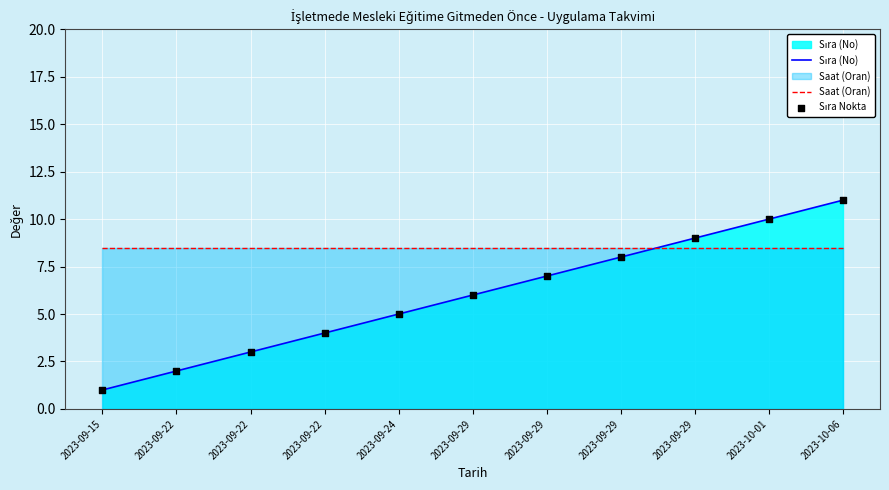

Is the value of Sıra Nokta at 2023-09-29 greater than the value of Sıra (No) at 2023-10-06?

No